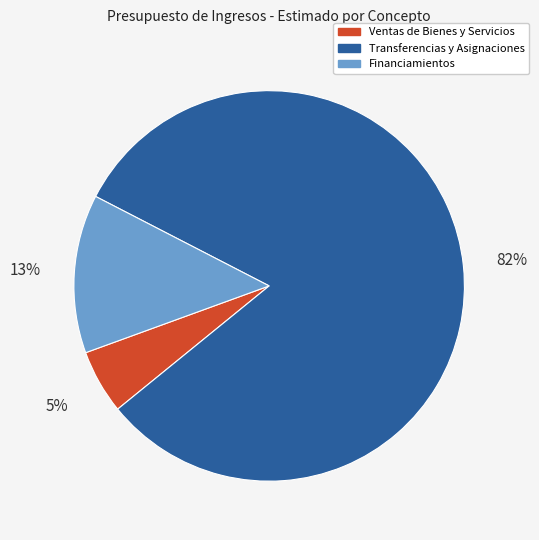

Rank the categories by value from lowest to highest.

Ventas de Bienes y Servicios, Financiamientos, Transferencias y Asignaciones